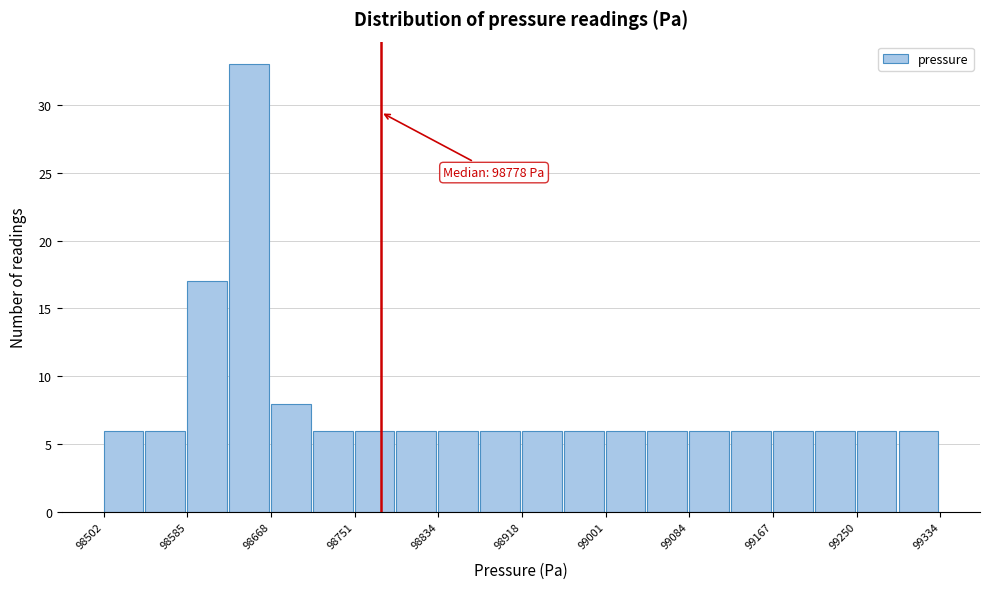

Over which range of the x-axis is the bar tallest?

98630 to 98670